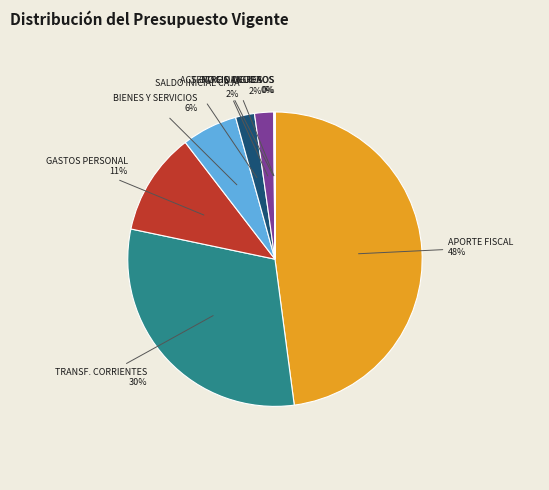

Does any single category account for the majority?

No